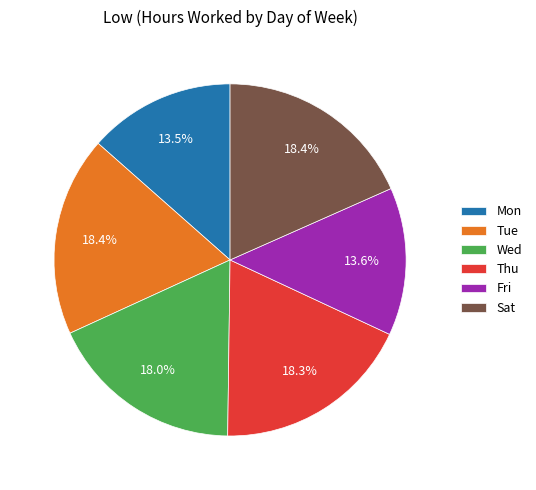

Approximately how many times larger is the value at Sat compared to Tue?

1.0